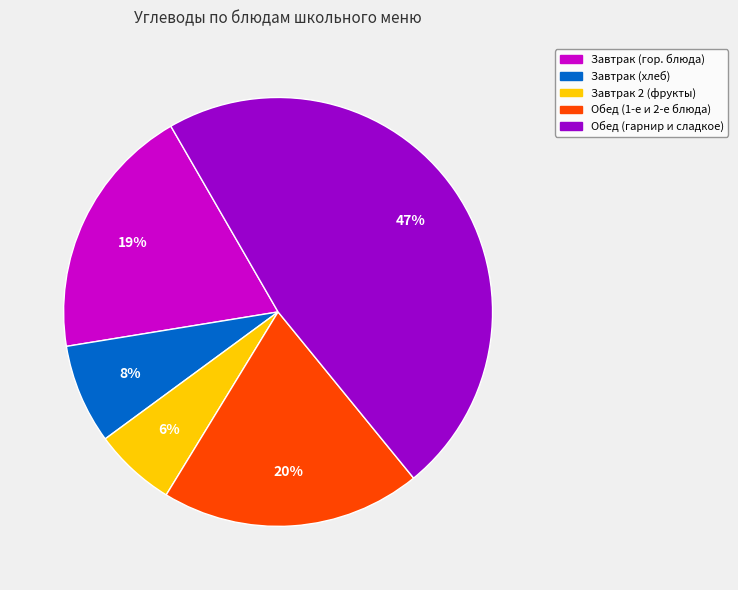

Is there any slice that represents more than half of the pie?

No